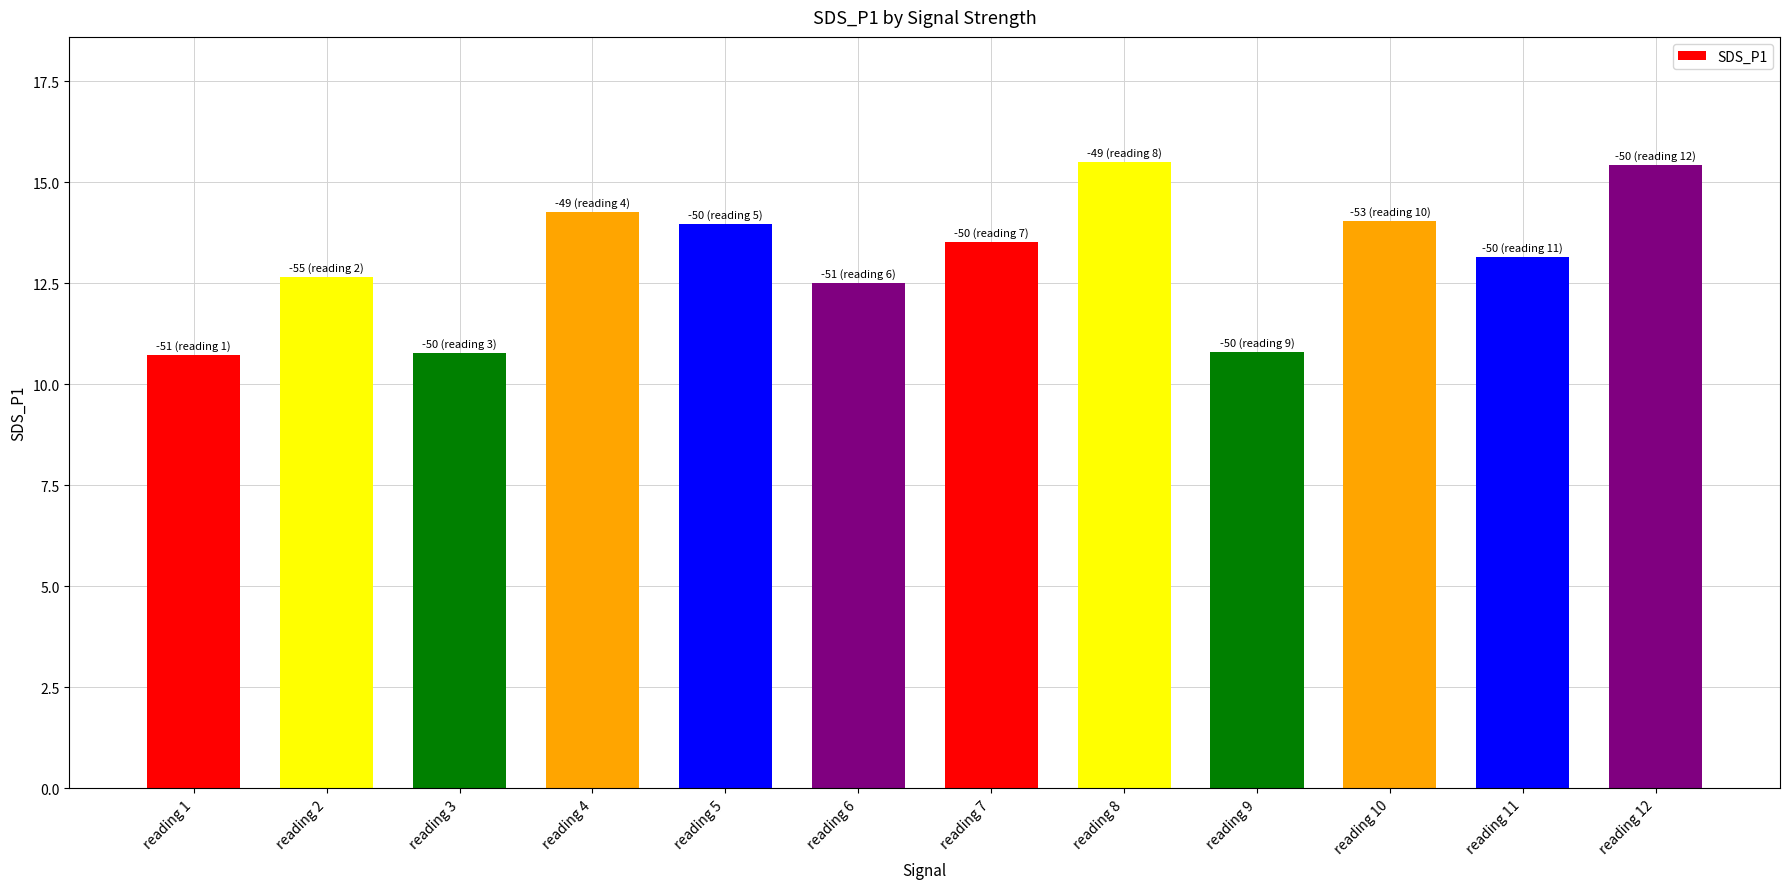

What is the difference between the second highest and minimum values?

4.7